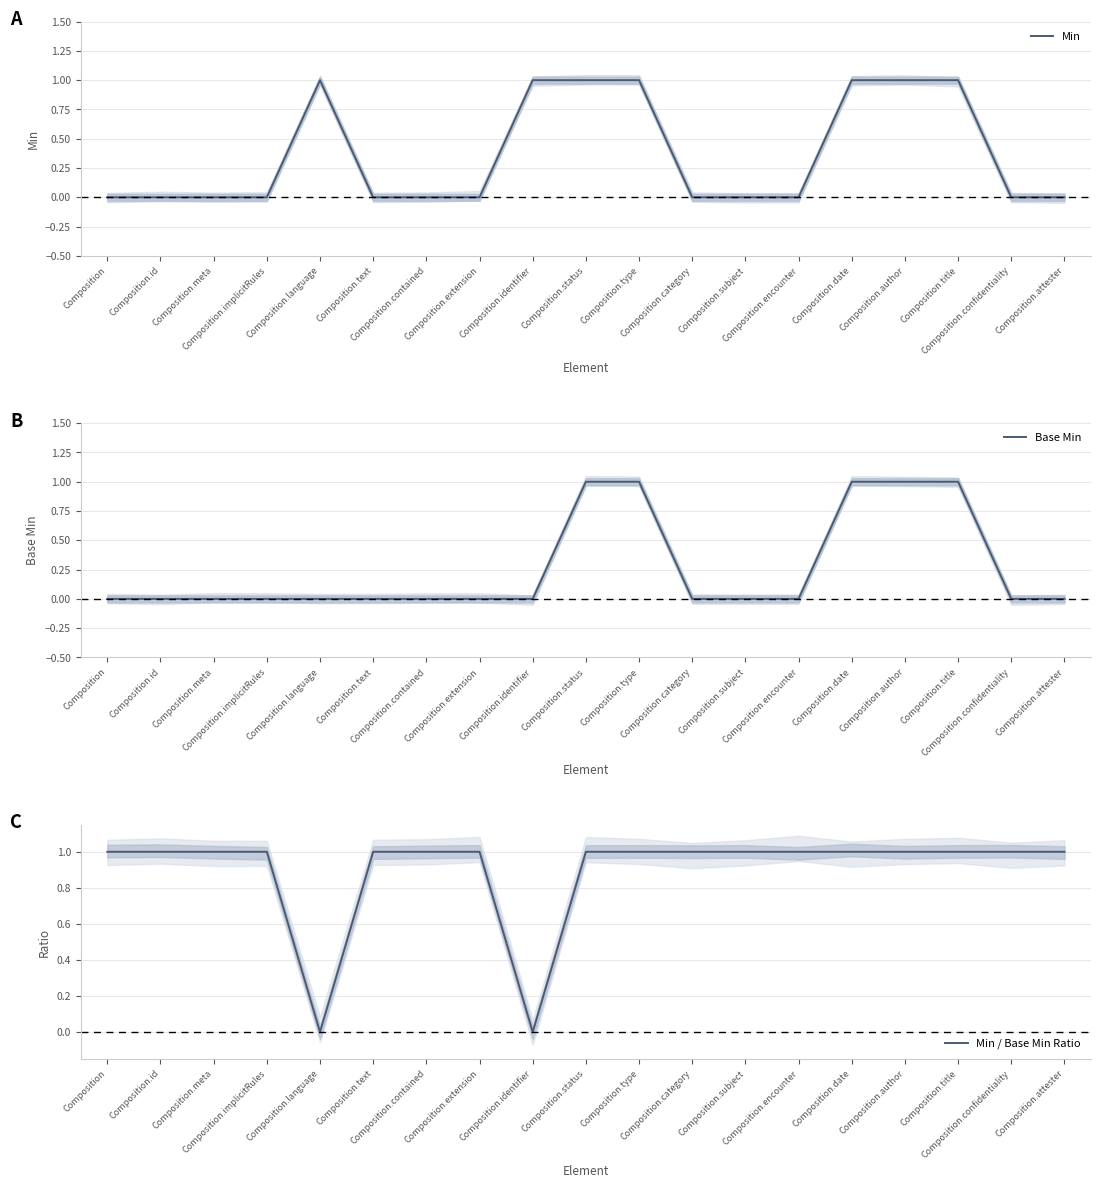

What is the label of the 17th point from the left?

Composition.title